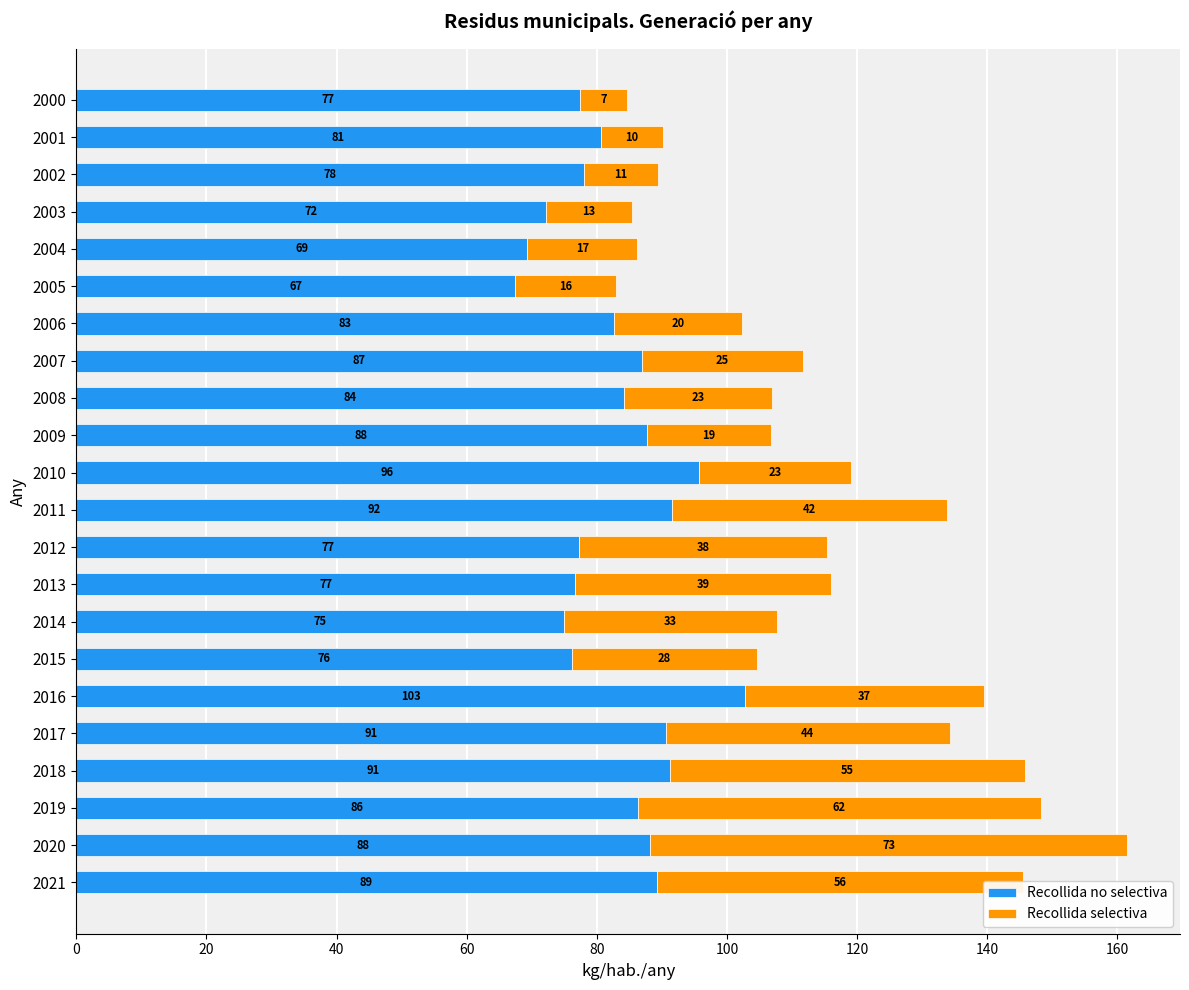

What are all the series names shown in the legend?

Recollida no selectiva, Recollida selectiva